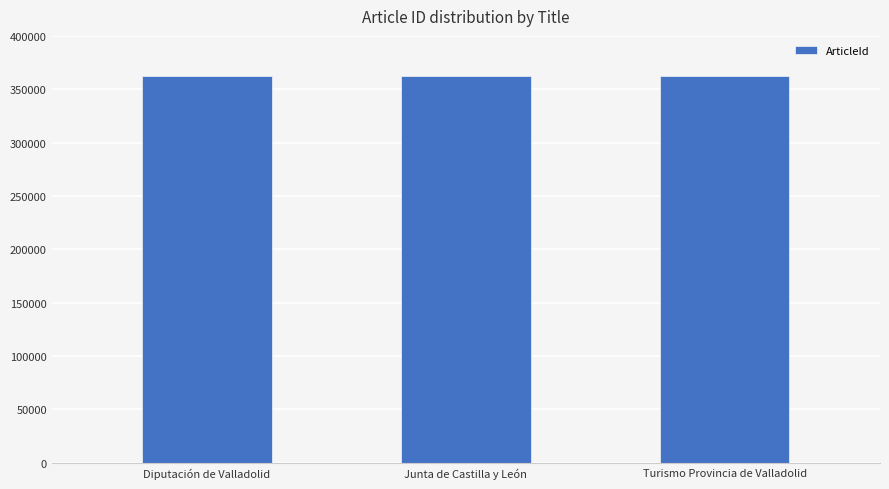

How many values are below 362533?

1